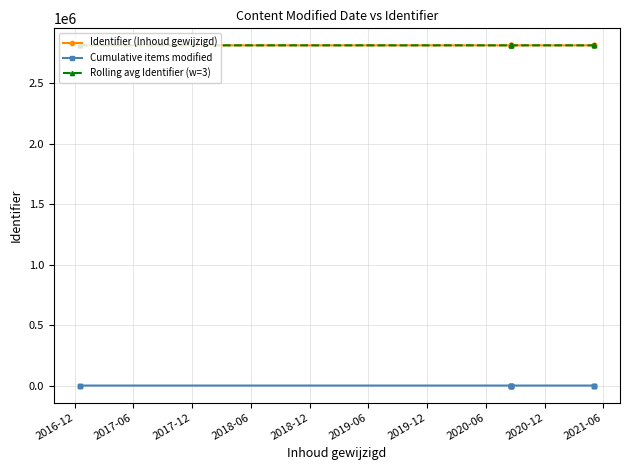

Which has a higher value, 2017-12 or 2018-06?

2017-12